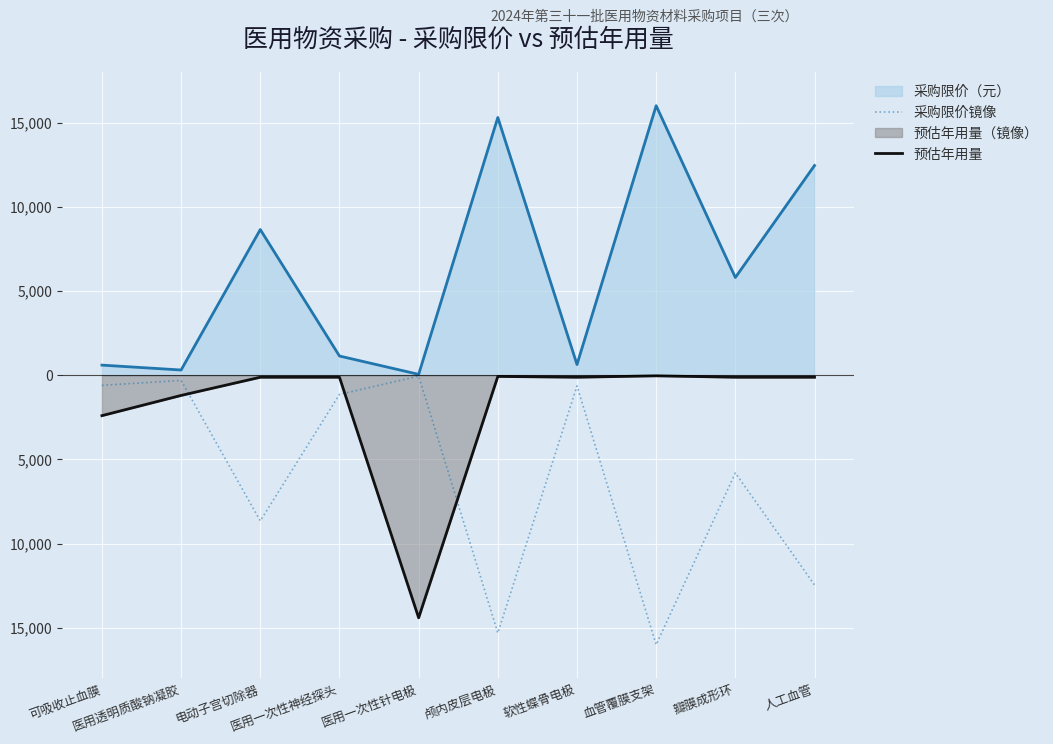

Count the number of categories in the chart.

10